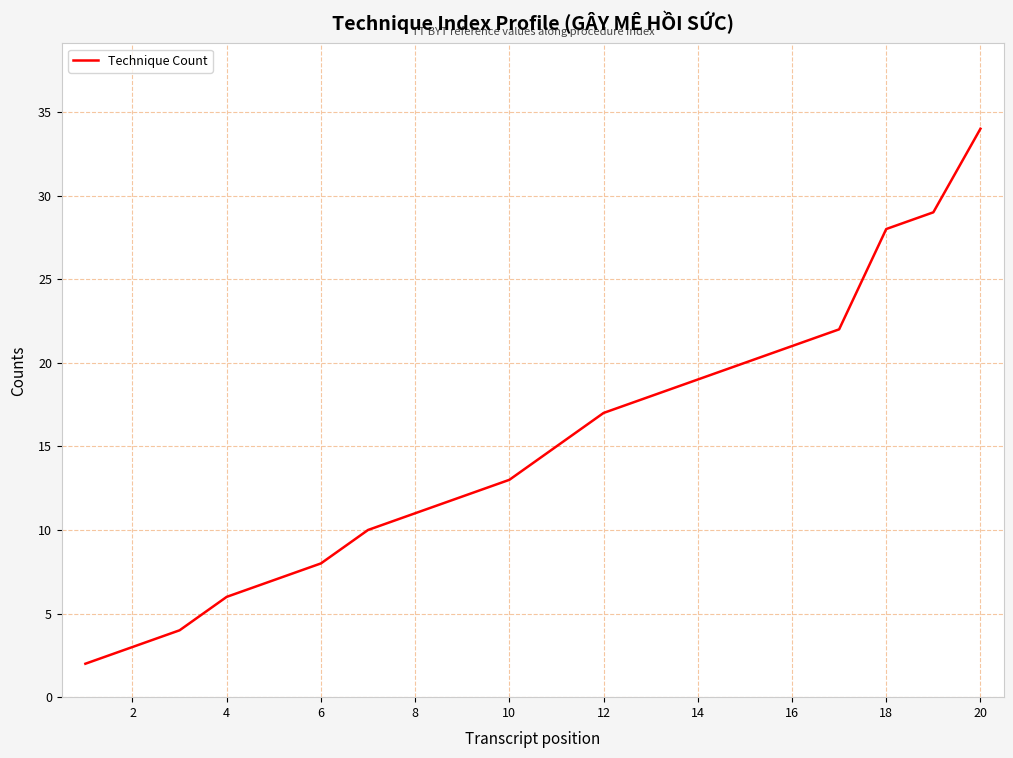

What is the difference between the second highest and second lowest values?

26